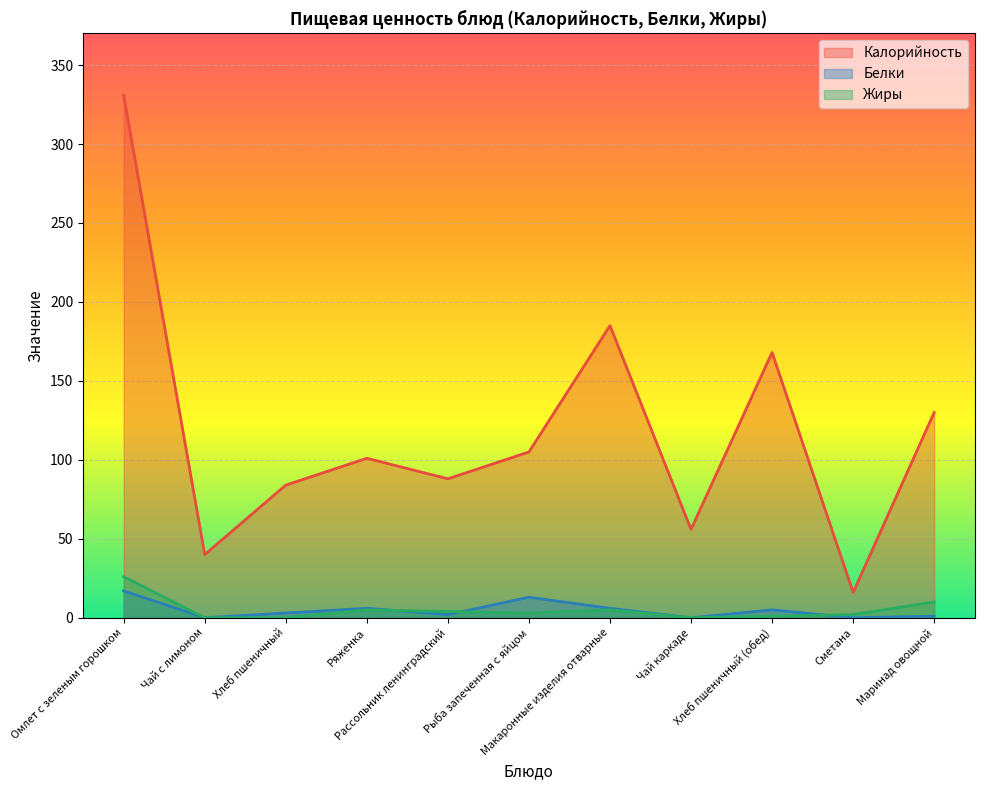

Reading left to right, what are all the values shown in this chart?

Калорийность: Омлет с зеленым горошком=331	Чай с лимоном=40	Хлеб пшеничный=84	Ряженка=101	Рассольник ленинградский=88	Рыба запеченная с яйцом=105	Макаронные изделия отварные=185	Чай каркаде=56	Хлеб пшеничный (обед)=168	Сметана=16	Маринад овощной=130
Белки: Омлет с зеленым горошком=17	Чай с лимоном=0	Хлеб пшеничный=3	Ряженка=6	Рассольник ленинградский=2	Рыба запеченная с яйцом=13	Макаронные изделия отварные=6	Чай каркаде=0	Хлеб пшеничный (обед)=5	Сметана=0	Маринад овощной=1
Жиры: Омлет с зеленым горошком=26	Чай с лимоном=0	Хлеб пшеничный=0	Ряженка=5	Рассольник ленинградский=4	Рыба запеченная с яйцом=3	Макаронные изделия отварные=5	Чай каркаде=0	Хлеб пшеничный (обед)=1	Сметана=2	Маринад овощной=10